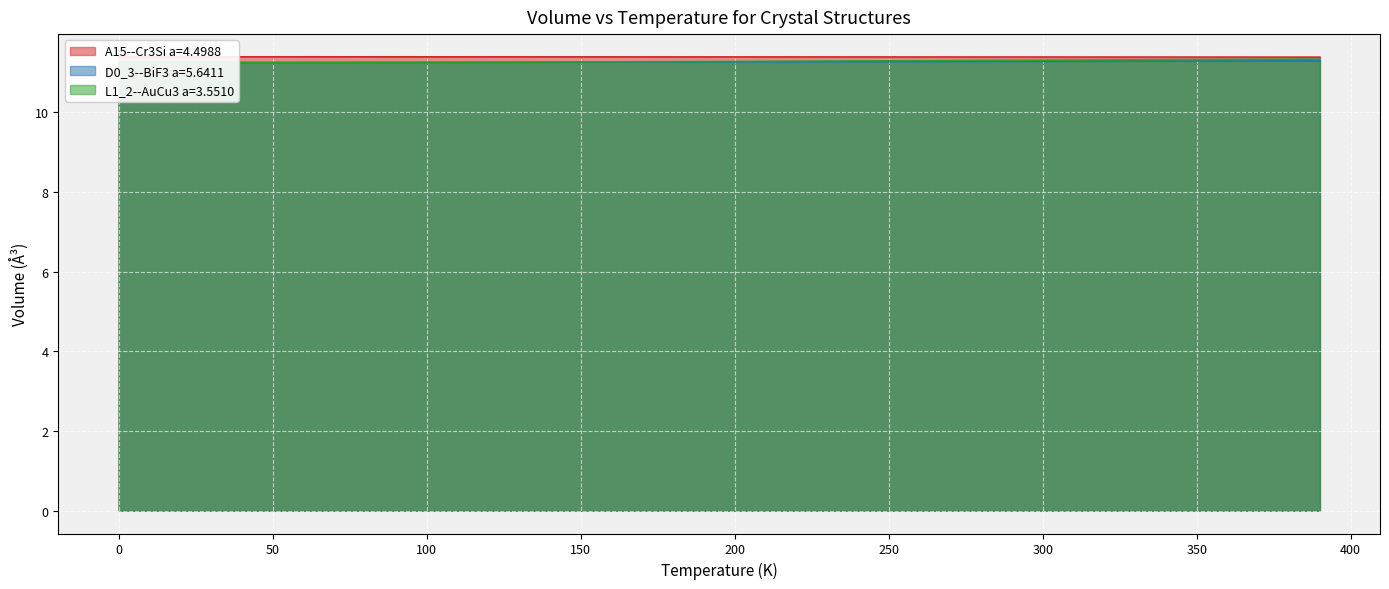

The value of D0_3--BiF3 a=5.6411 at 280.0 is 16.4. True or false?

False